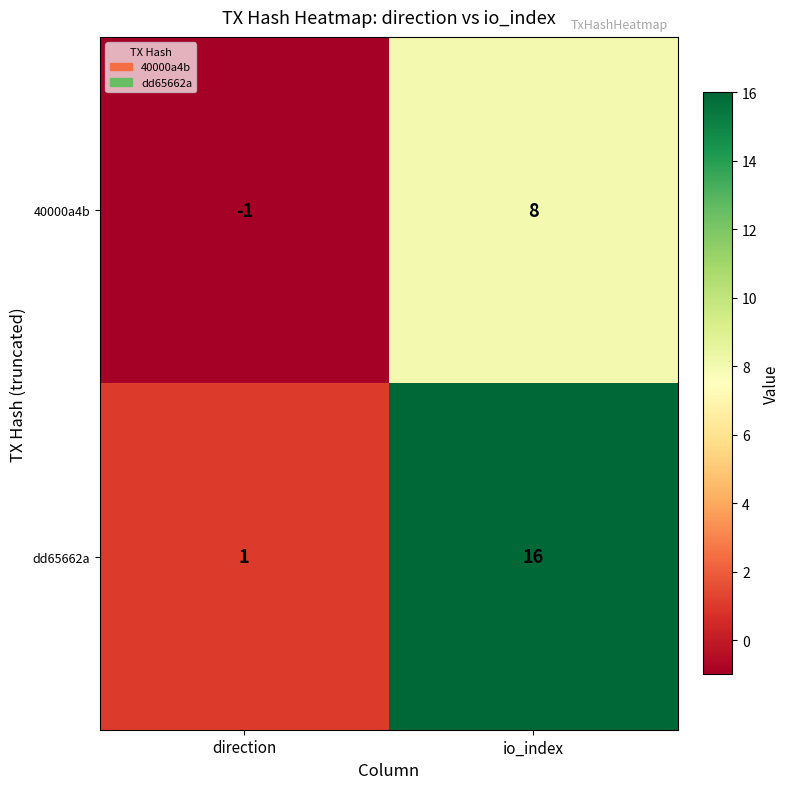

Where is dd65662a nearest to the value 8?

direction